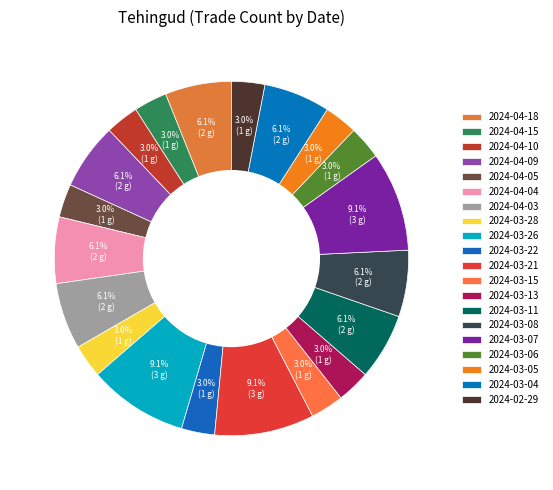

How many slices are in this pie chart?

20